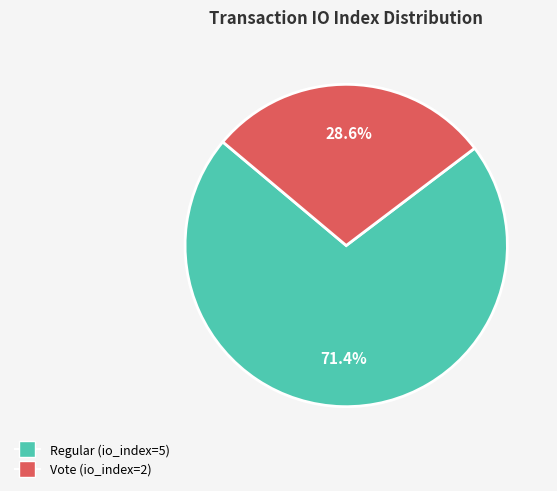

What percentage is the Regular (io_index=5) slice, to the nearest percent?

71%